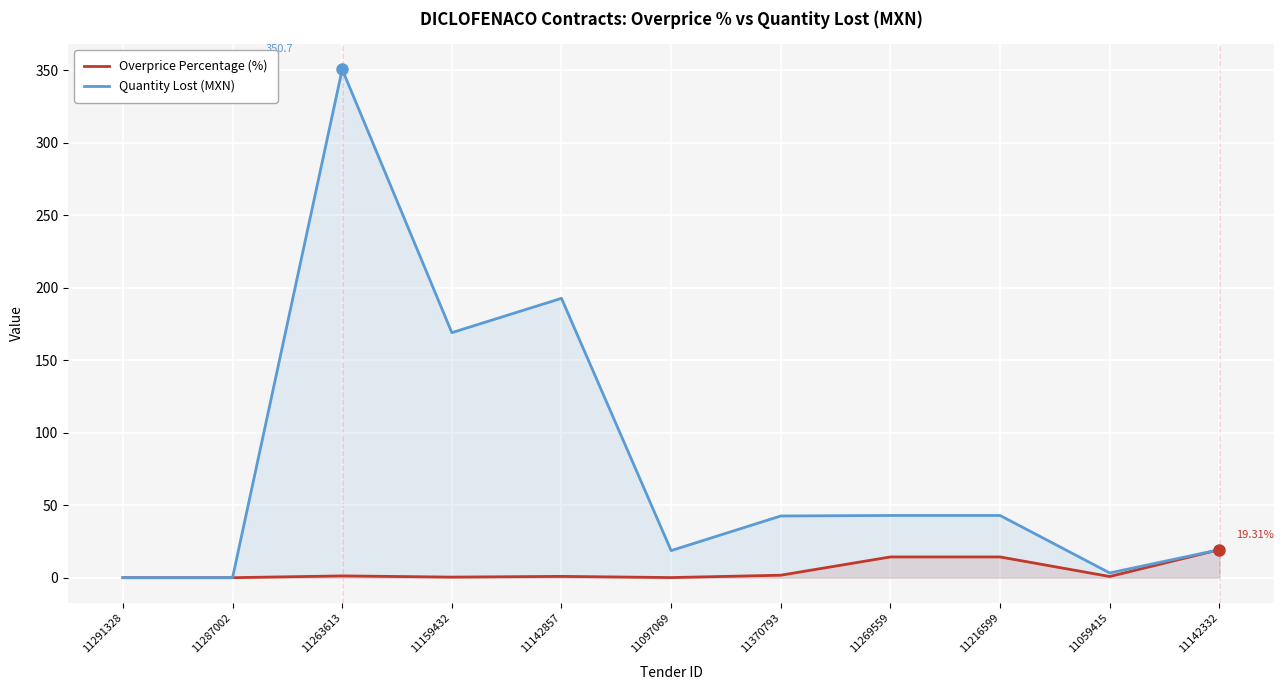

How many values in the Overprice Percentage (%) series exceed 0?

9